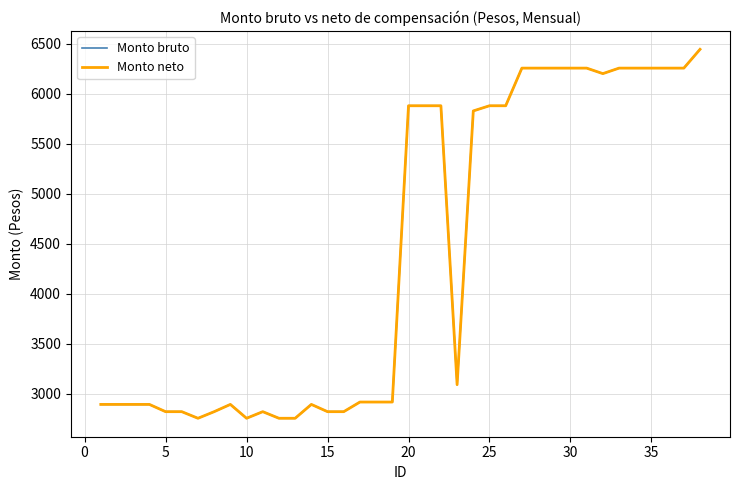

What is the value of the Monto neto point at the 37th from the left?

6258.1